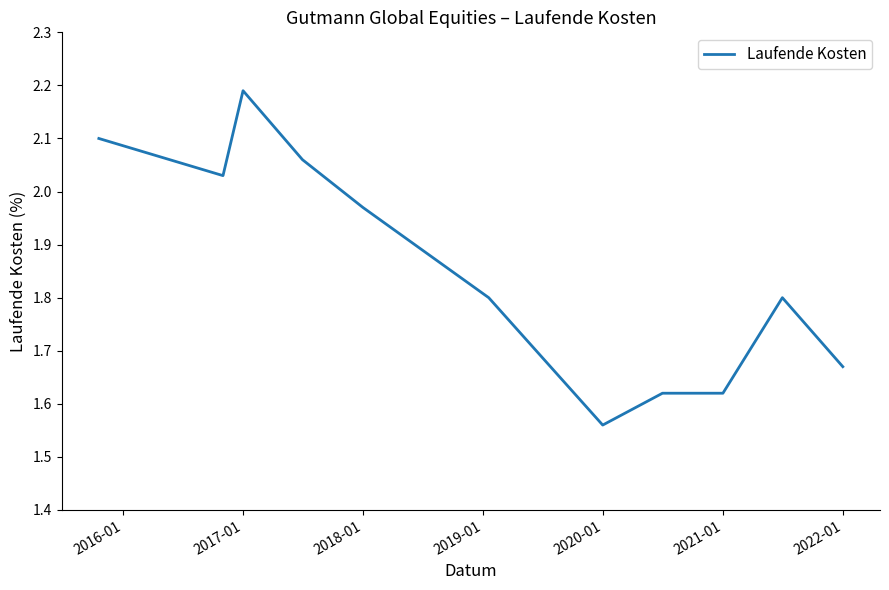

What is the sum of all values?

20.4